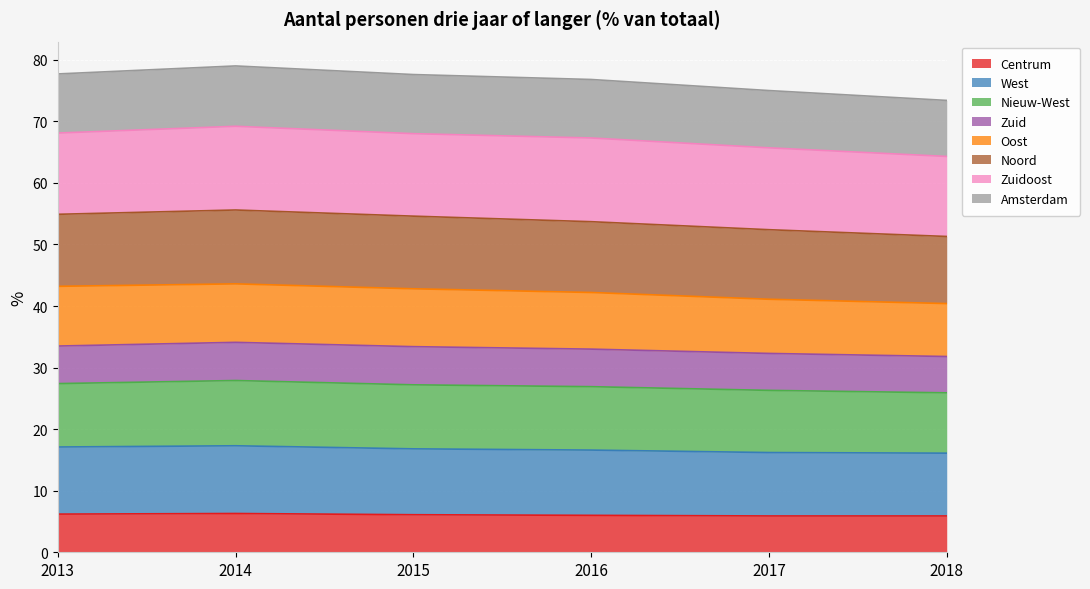

True or false: Noord and West cross at least once.

False